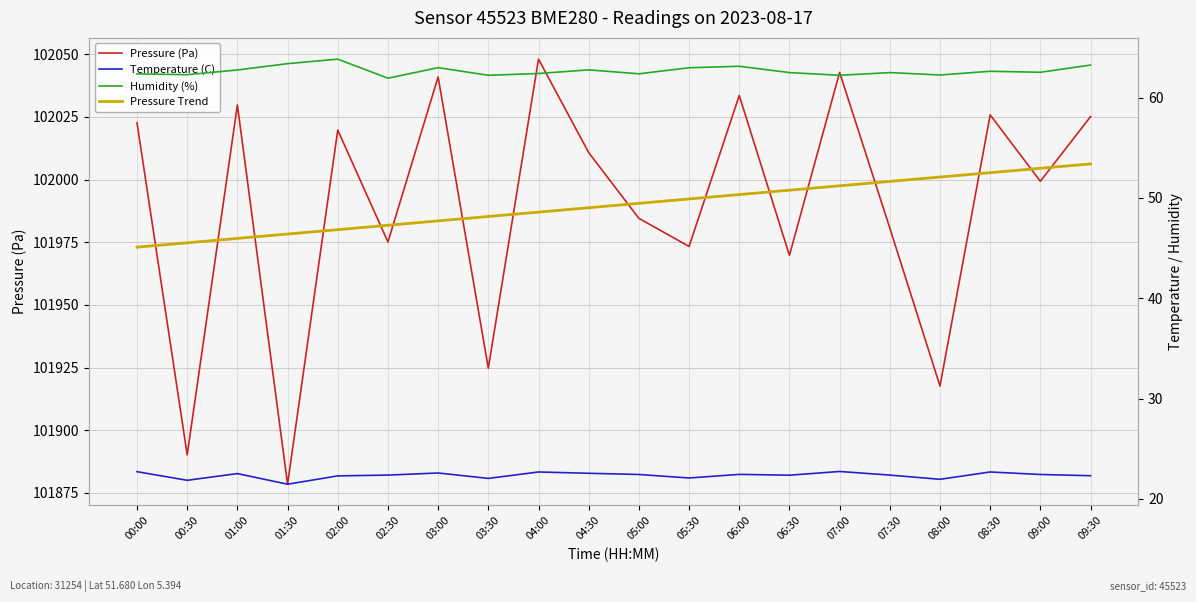

What is the spread (max minus min) of values at 06:30?

101973.4